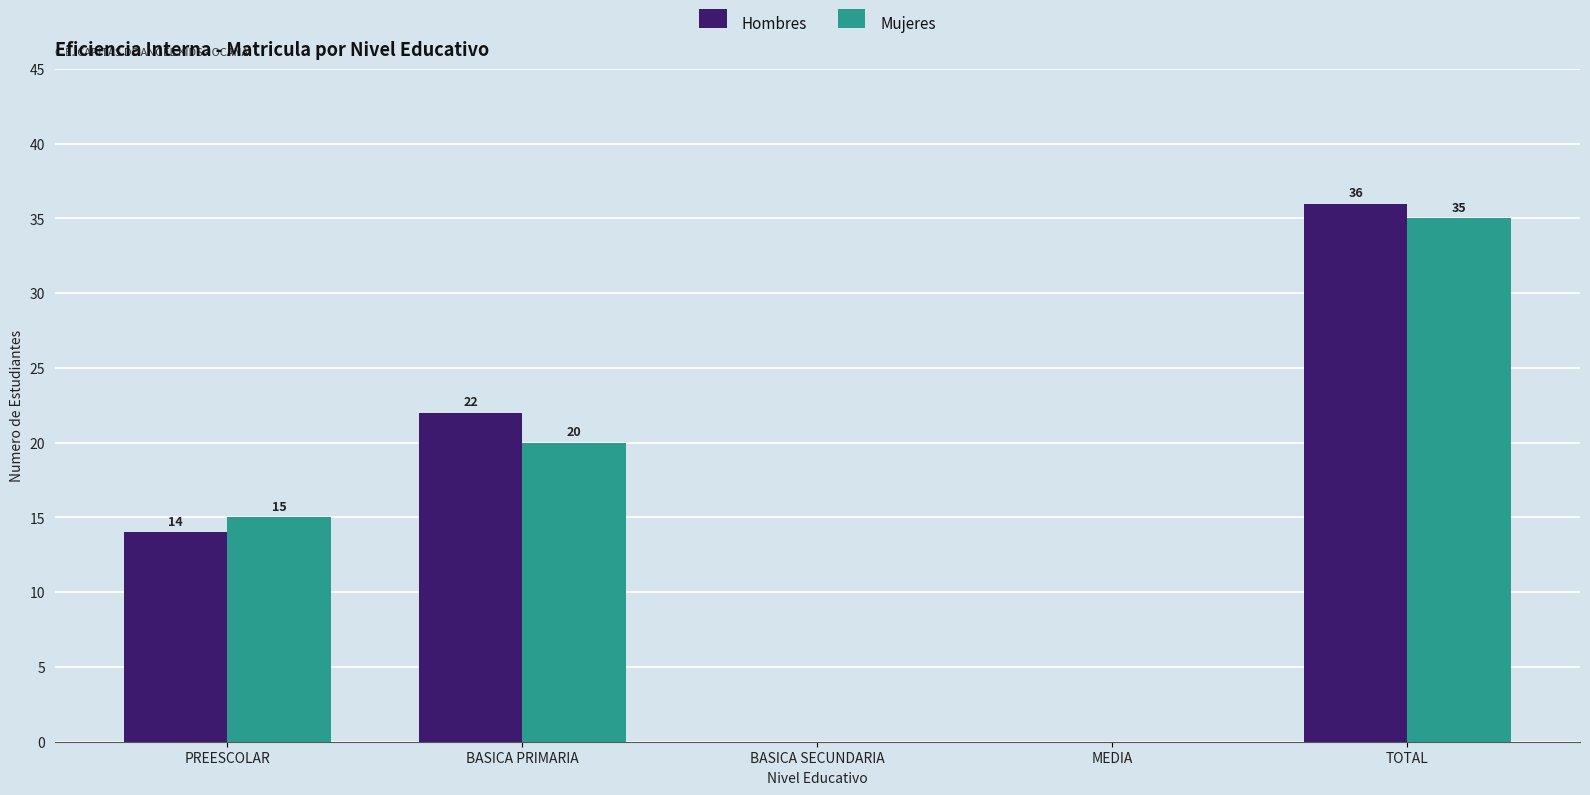

Reading right to left, extract all data points from this chart.

Hombres: TOTAL=36	MEDIA=0	BASICA SECUNDARIA=0	BASICA PRIMARIA=22	PREESCOLAR=14
Mujeres: TOTAL=35	MEDIA=0	BASICA SECUNDARIA=0	BASICA PRIMARIA=20	PREESCOLAR=15